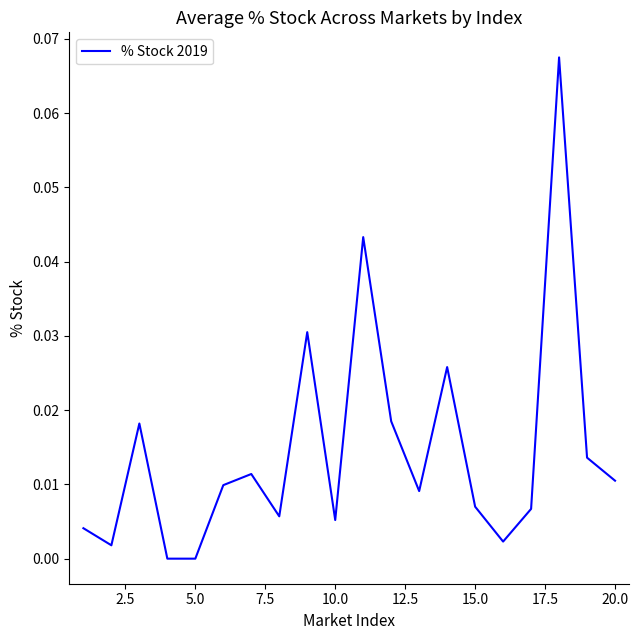

How many lines are shown in the chart?

1